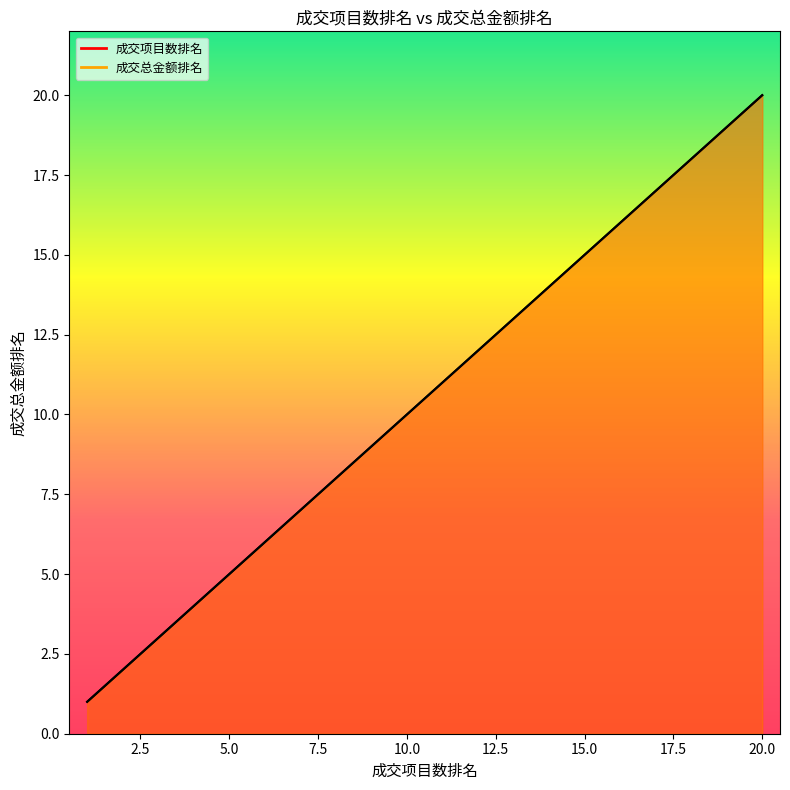

True or false: 成交项目数排名 and 成交总金额排名 intersect in this chart.

False